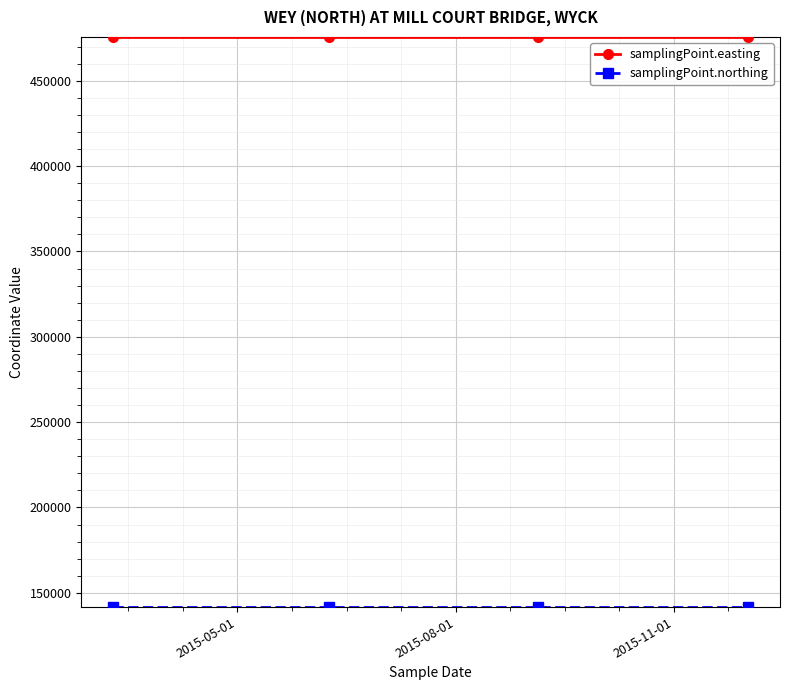

True or false: samplingPoint.easting has more than 2 points higher than both neighbors.

False